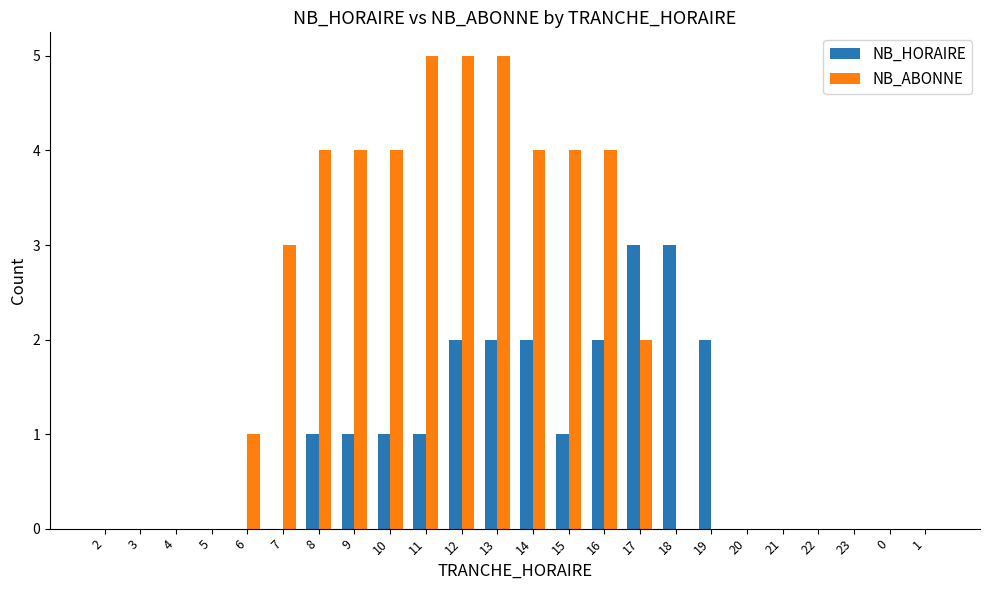

Count the number of categories in the chart.

24